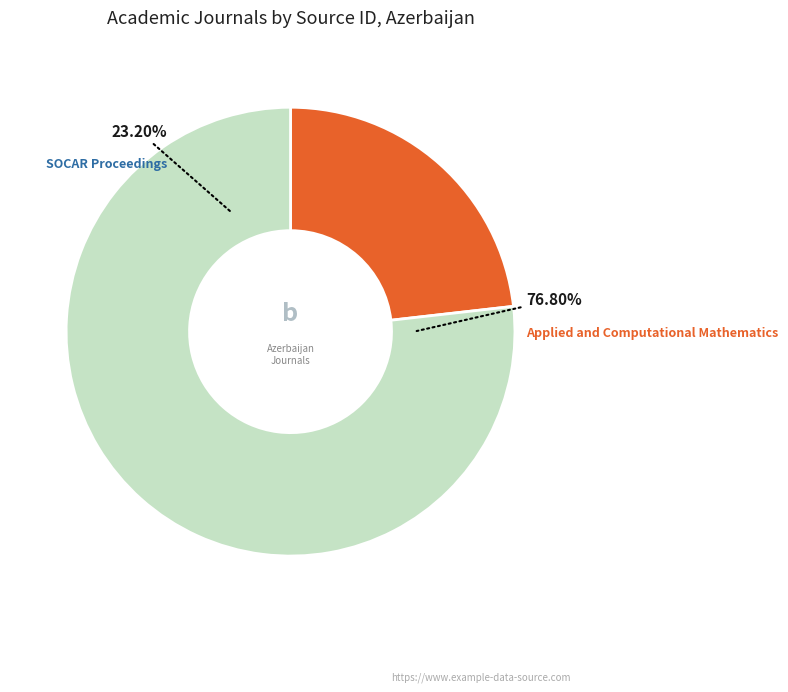

How many segments does this pie chart have?

2